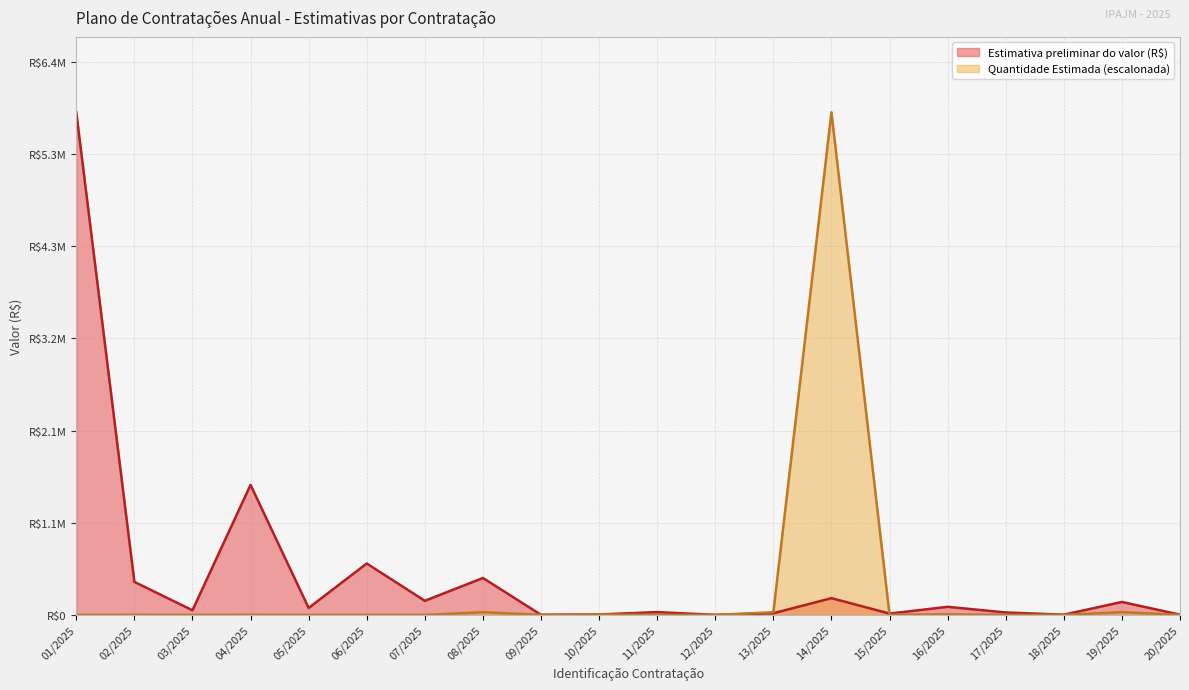

How many lines are shown in the chart?

2